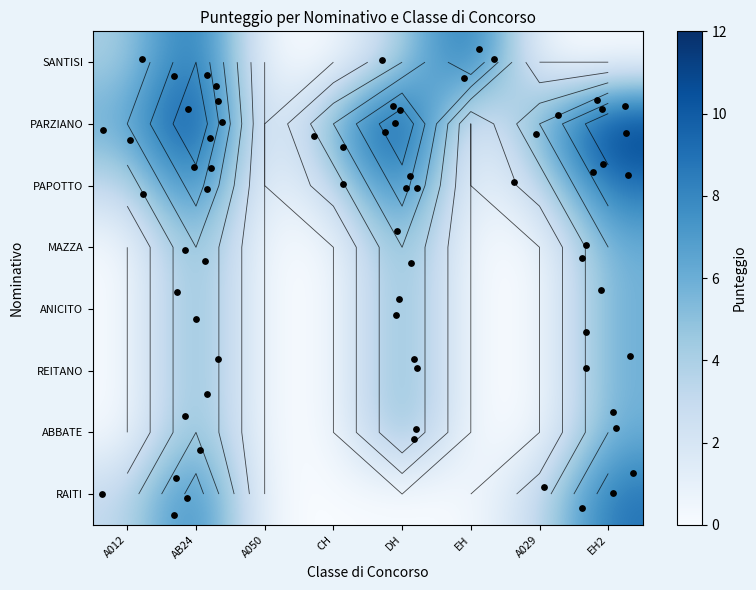

The value of REITANO at A029 is 4. True or false?

False